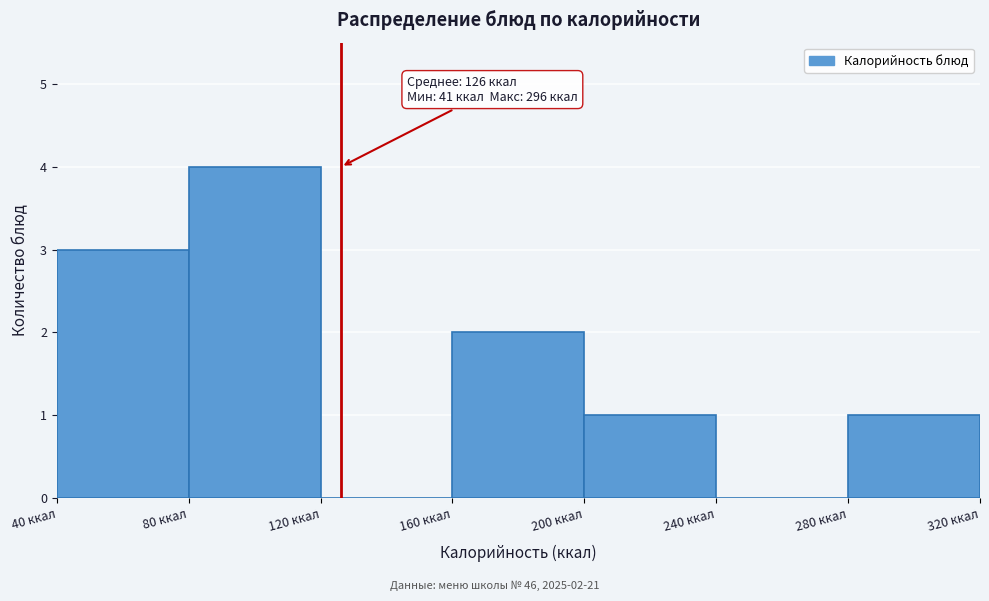

Over which range of the x-axis is the bar tallest?

80 to 120